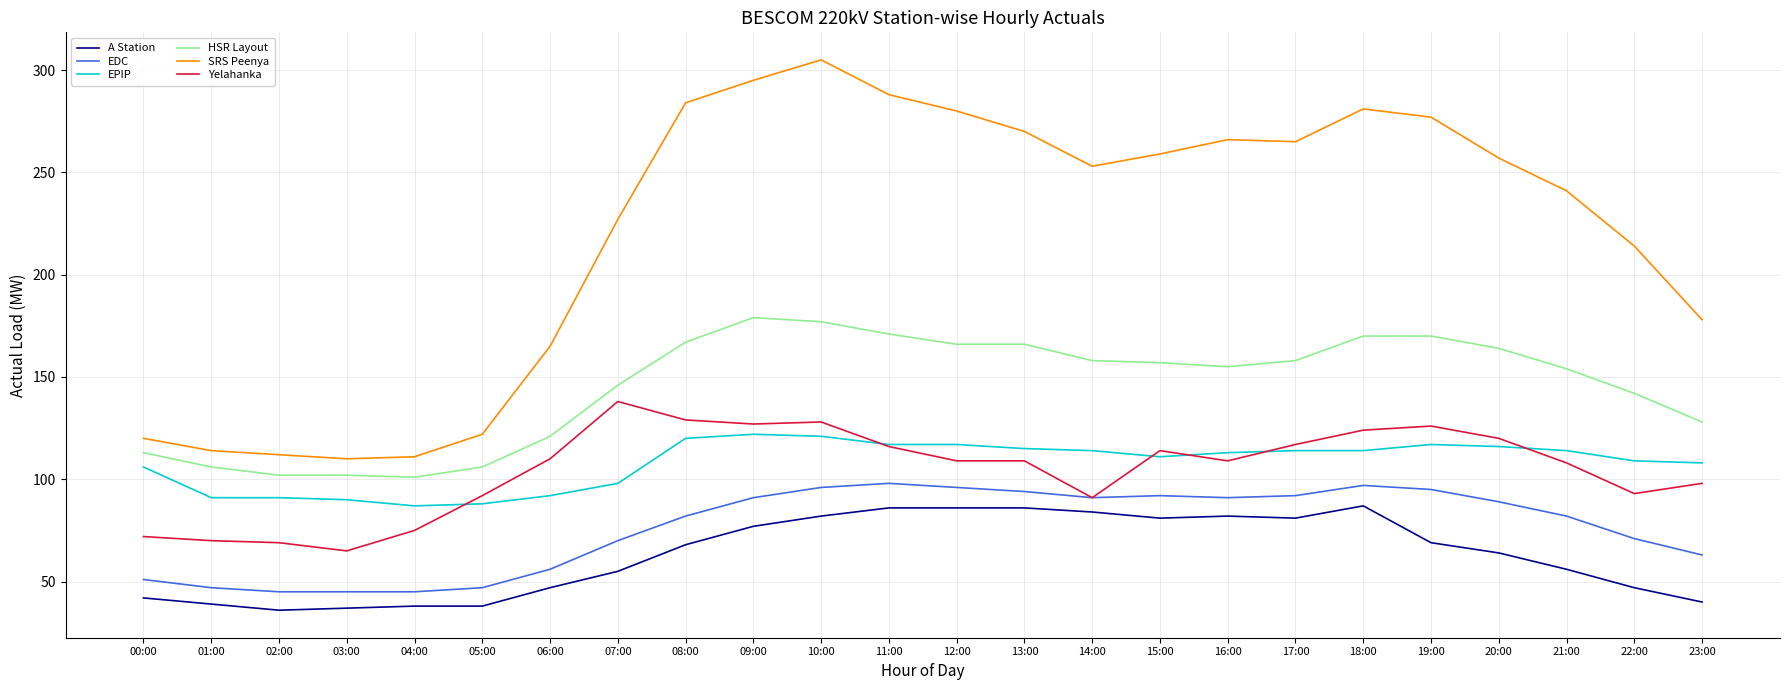

At 09:00, list the series in order from largest to smallest.

SRS Peenya, HSR Layout, Yelahanka, EPIP, EDC, A Station